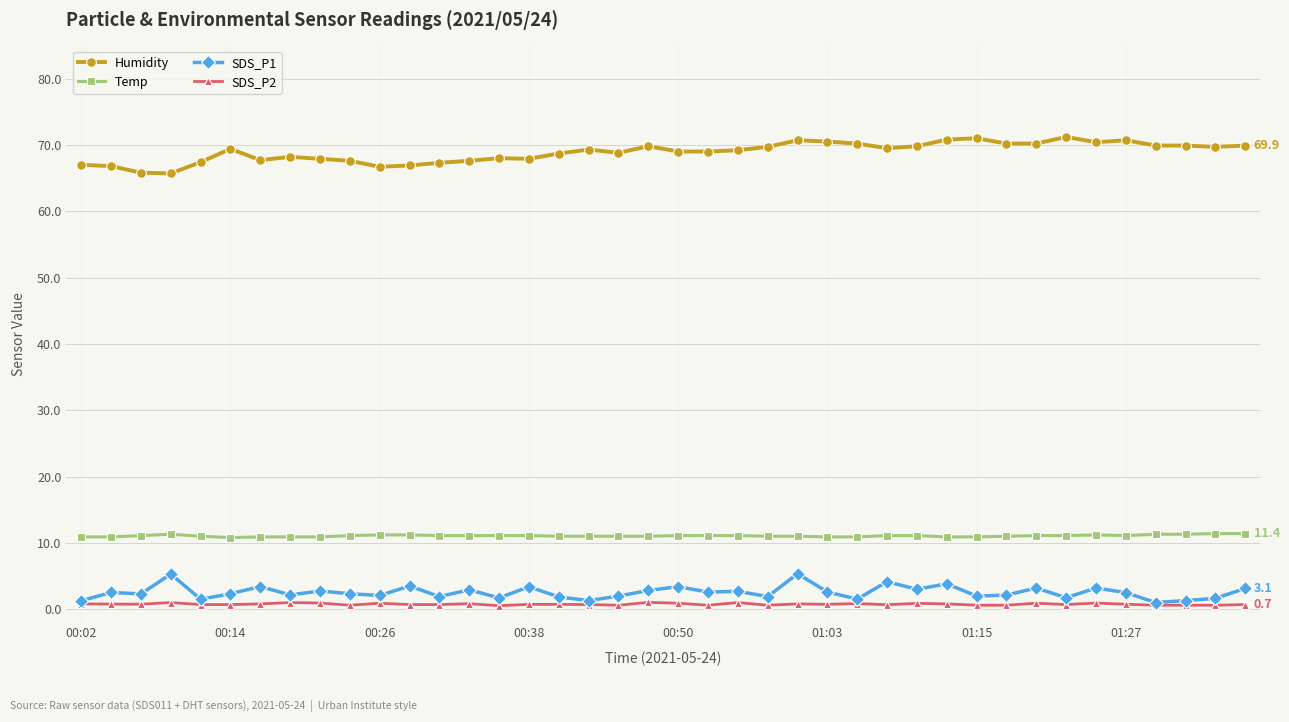

Rank the series by their maximum value, from lowest to highest.

SDS_P2, SDS_P1, Temp, Humidity